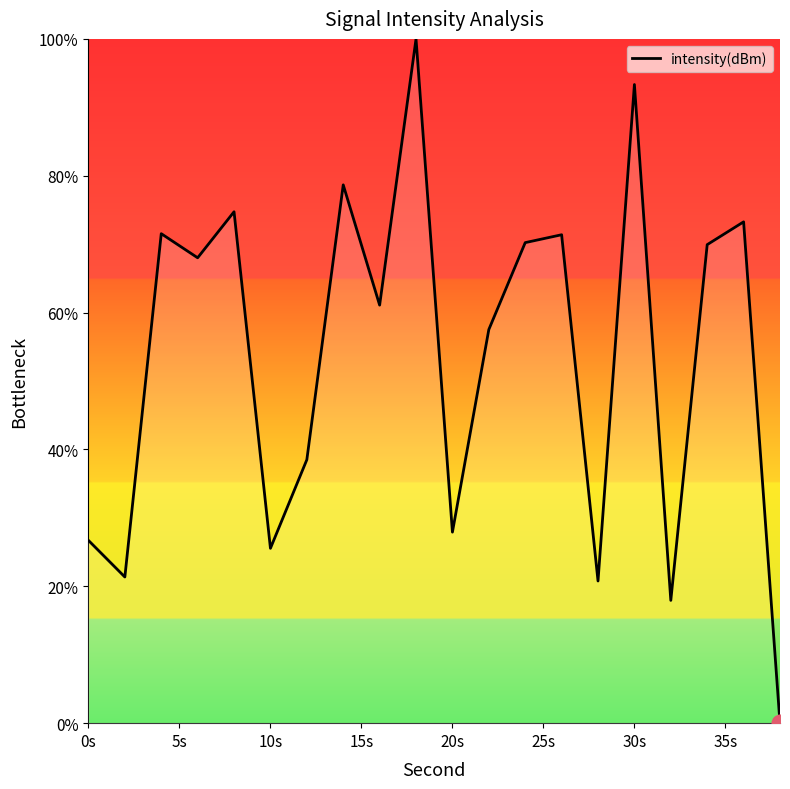

How many values are below 68?

10